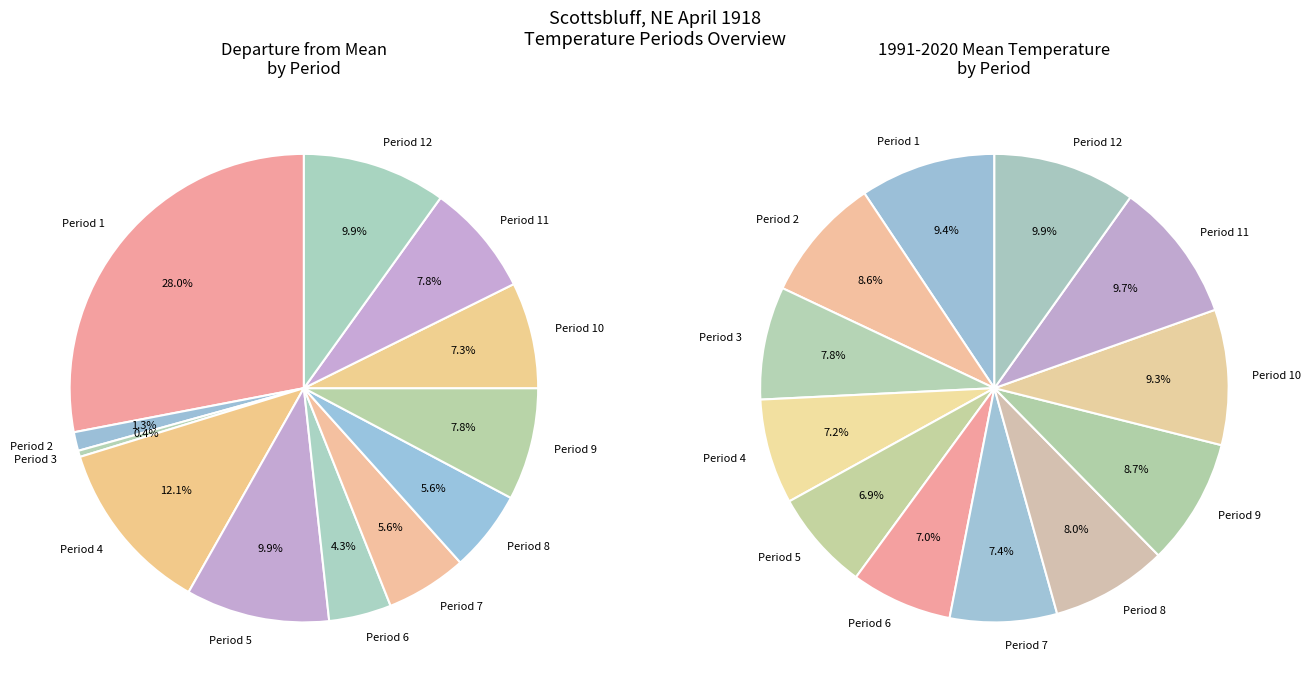

What is the largest slice in the pie chart?

Period 12